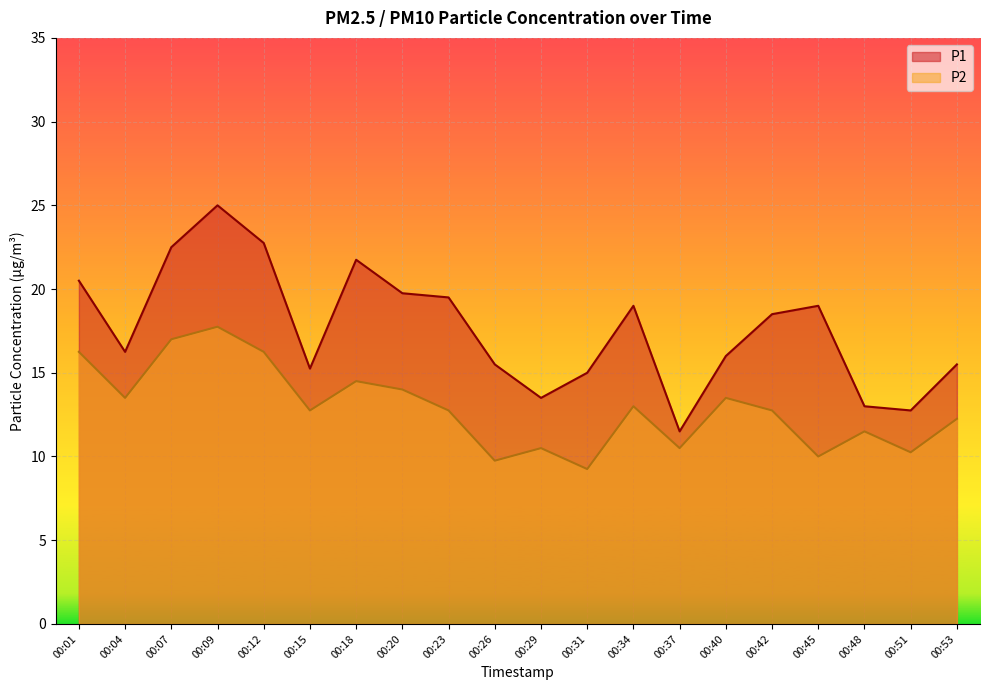

Which category has the highest value in the P2 series?

00:09